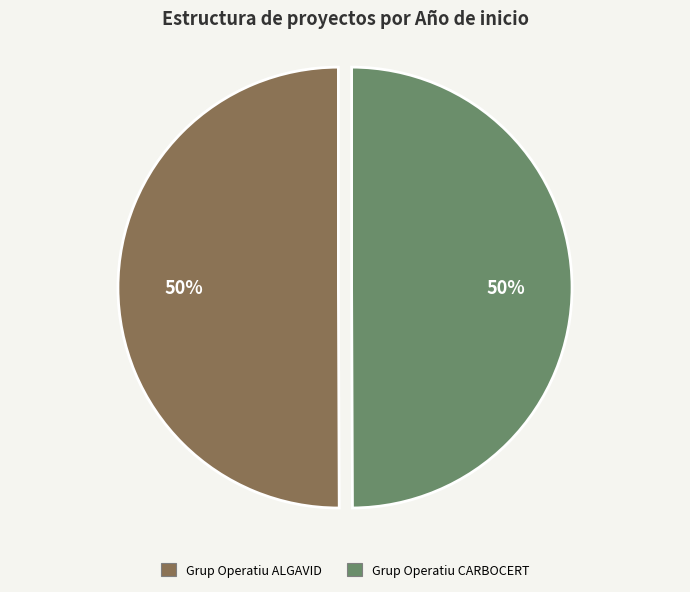

The Grup Operatiu ALGAVID slice represents 50% of the pie. True or false?

True